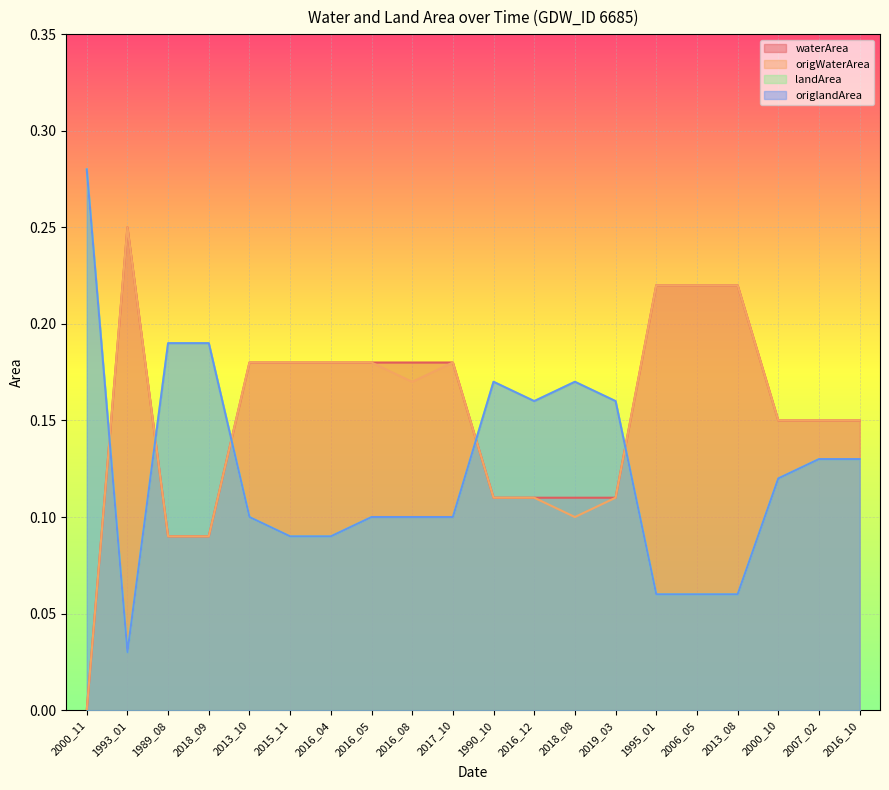

How many interior local valleys does the origlandArea series have?

2